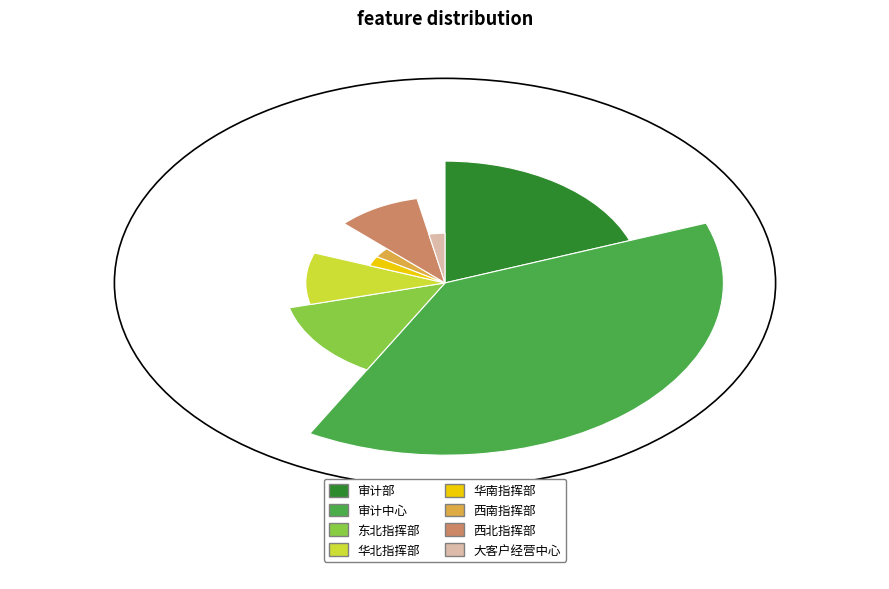

The 华南指挥部 slice represents 15% of the pie. True or false?

False